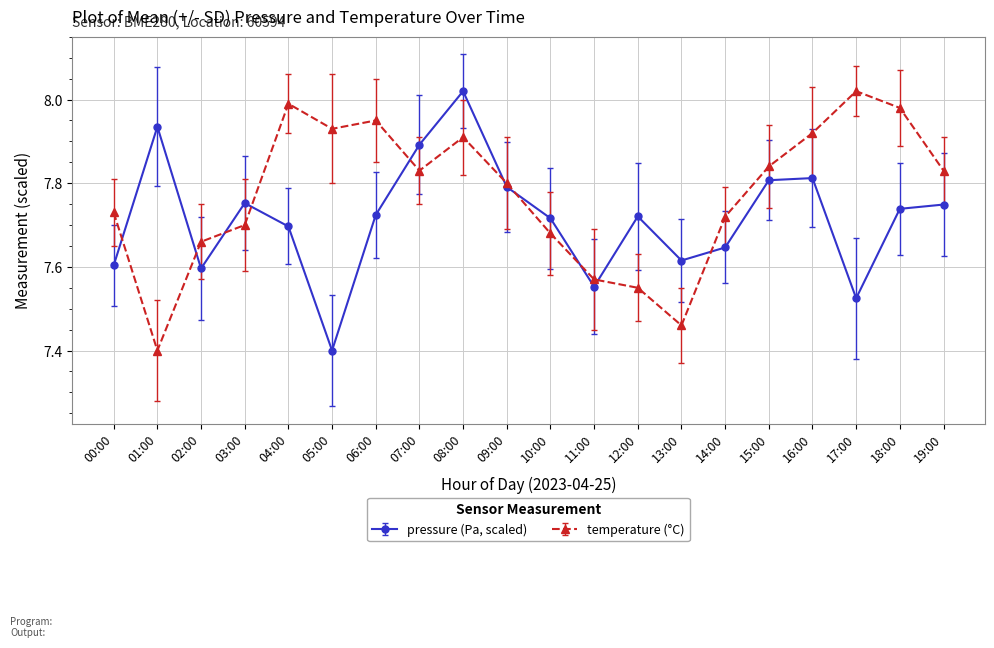

What is the smallest value displayed?

7.4